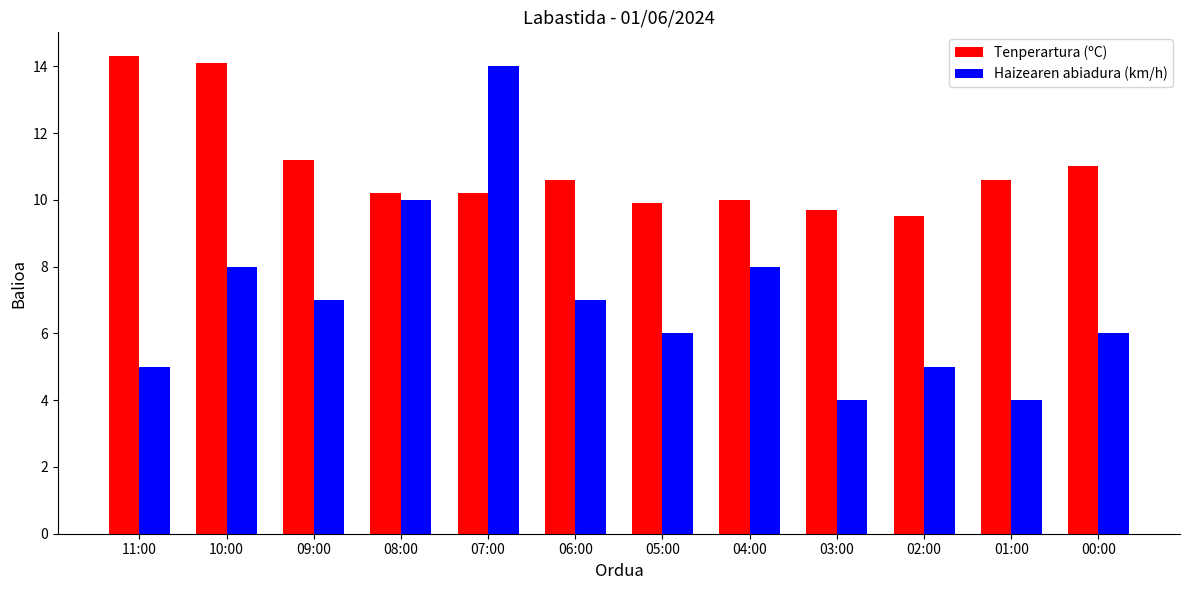

Is it true that Haizearen abiadura (km/h) equals 2.3 at 04:00?

False